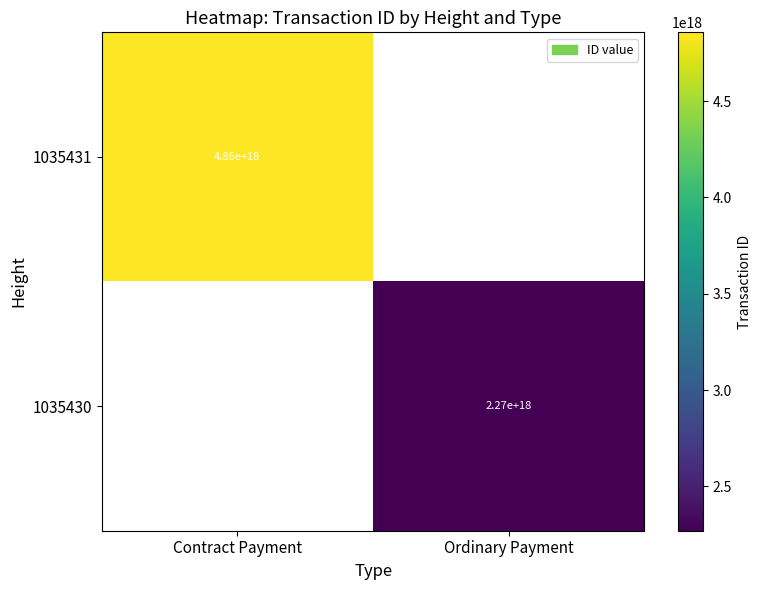

True or false: 1035430 has a value of 2270000000000000000 at Ordinary Payment.

True